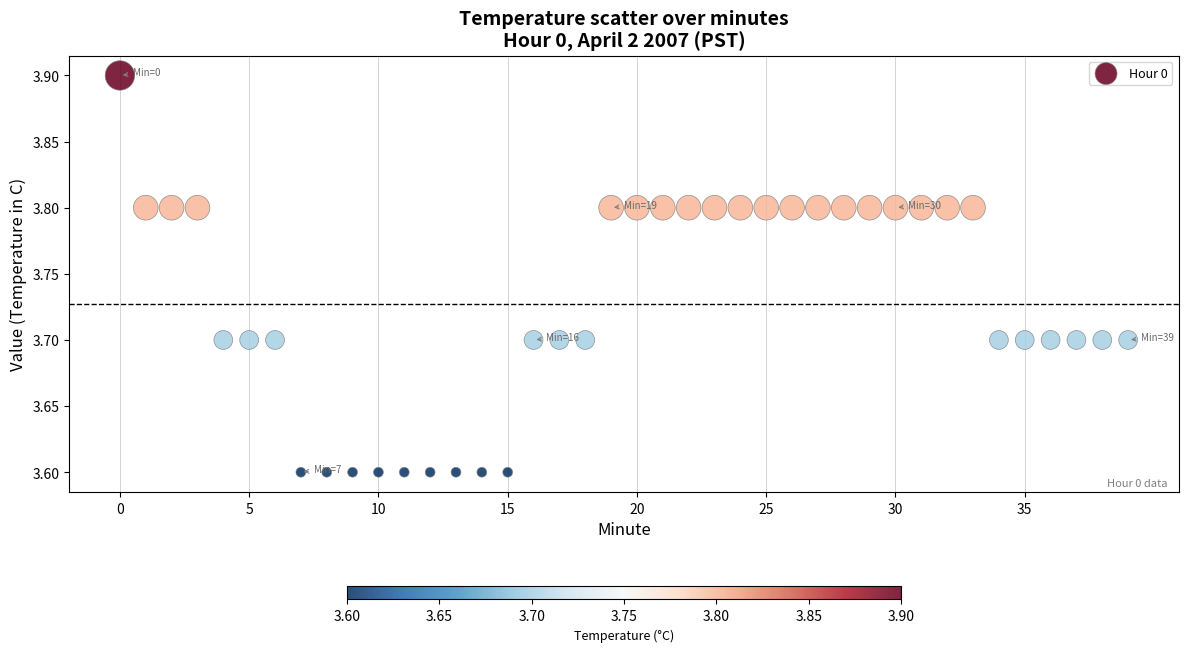

What is the range of Y values (max minus min)?

0.3